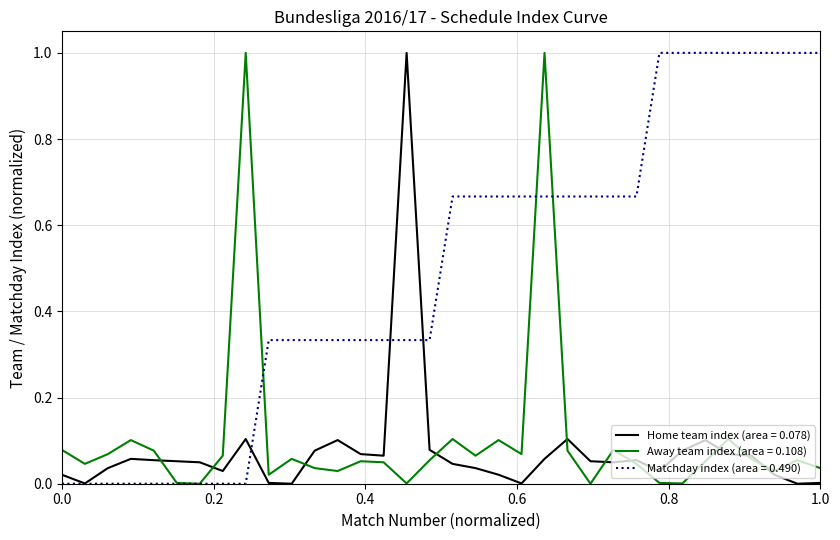

What is the greatest value displayed?

1.0